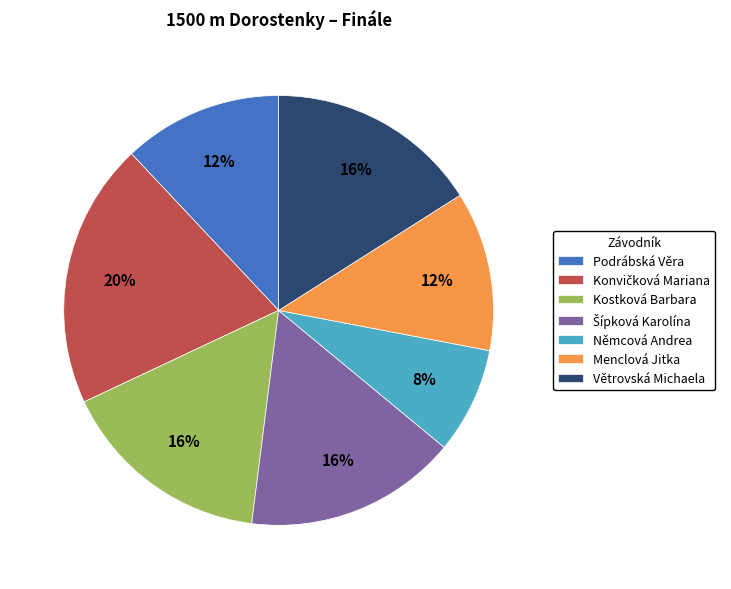

True or false: Menclová Jitka accounts for 12% of the total.

True